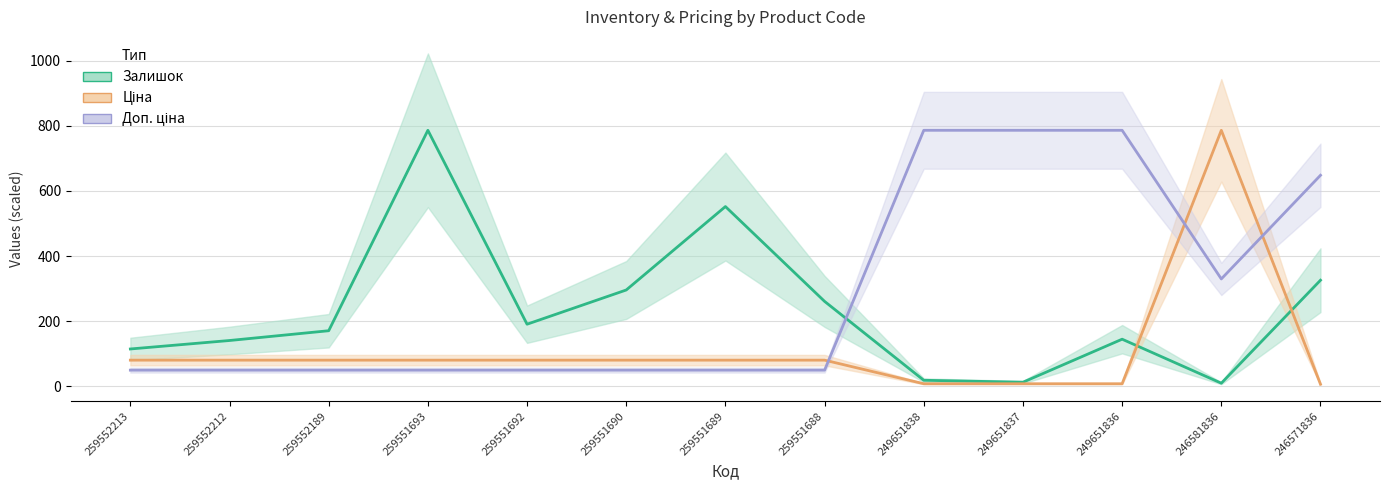

Reading left to right, list all the values displayed in this chart.

Залишок: 259552213=115.0	259552212=141.0	259552189=171.0	259551693=786.0	259551692=191.0	259551690=296.0	259551689=552.0	259551688=261.0	249651838=19.0	249651837=13.0	249651836=145.0	246581836=10.0	246571836=326.0
Ціна: 259552213=80.7	259552212=80.7	259552189=80.7	259551693=80.7	259551692=80.7	259551690=80.7	259551689=80.7	259551688=80.7	249651838=8.3	249651837=8.3	249651836=8.3	246581836=786.0	246571836=6.9
Доп. ціна: 259552213=50.0	259552212=50.0	259552189=50.0	259551693=50.0	259551692=50.0	259551690=50.0	259551689=50.0	259551688=50.0	249651838=786.0	249651837=786.0	249651836=786.0	246581836=329.9	246571836=648.0